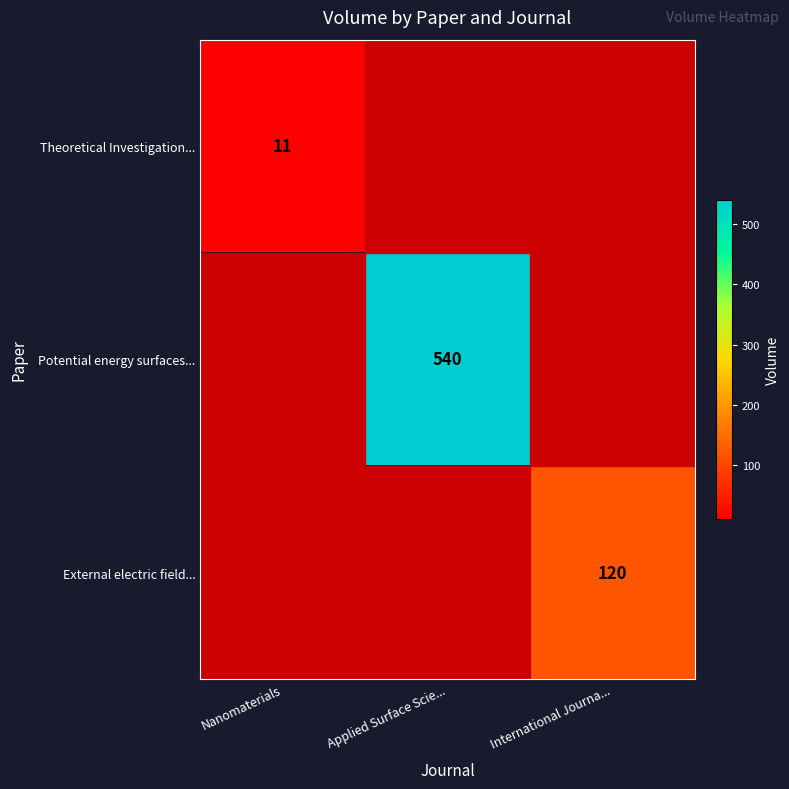

The value of Theoretical Investigation... at Nanomaterials is 19. True or false?

False